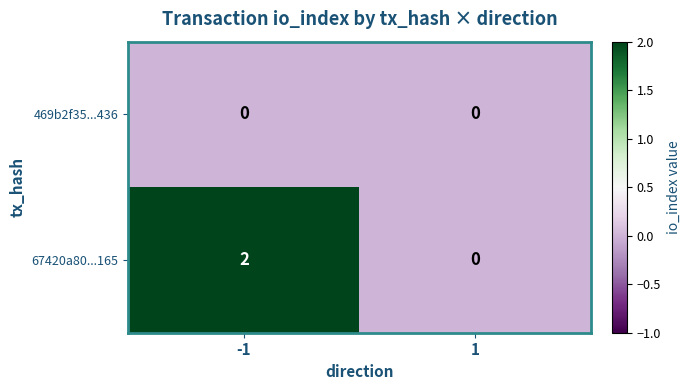

Reading left to right, what are all the values shown in this chart?

469b2f35...436: 0	0
67420a80...165: 2	0